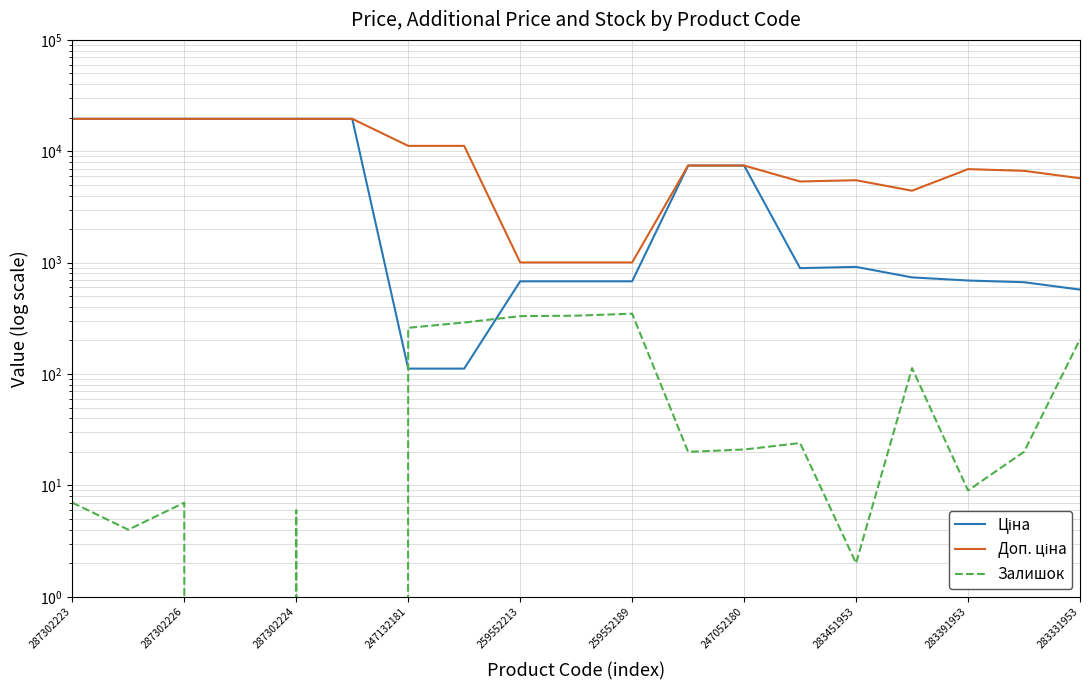

Is the value of Залишок at 287302226 greater than the value of Доп. ціна at 287302223?

No